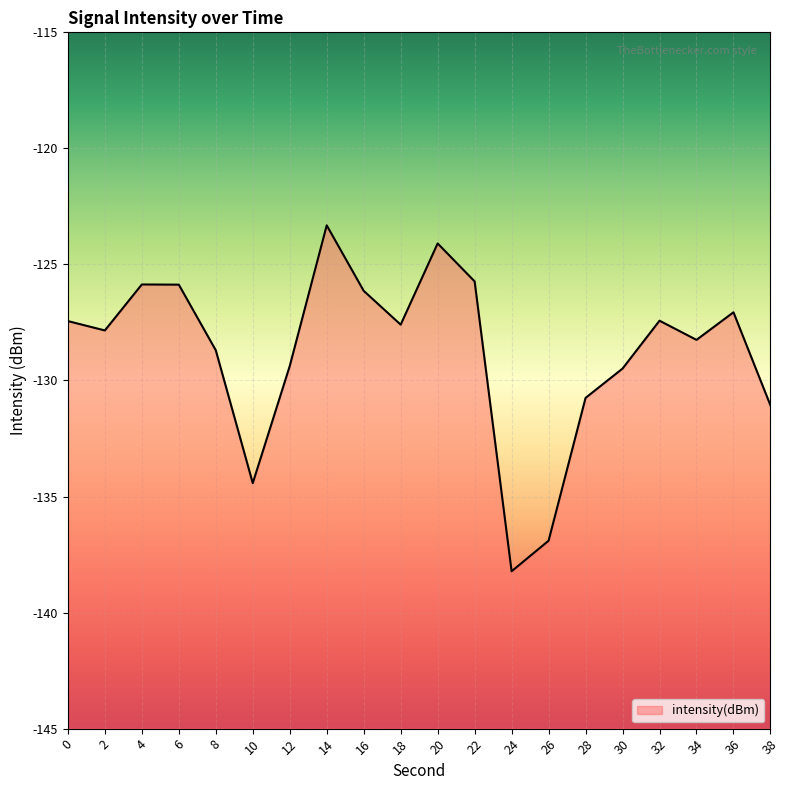

At which category does the data reach its first local peak?

4